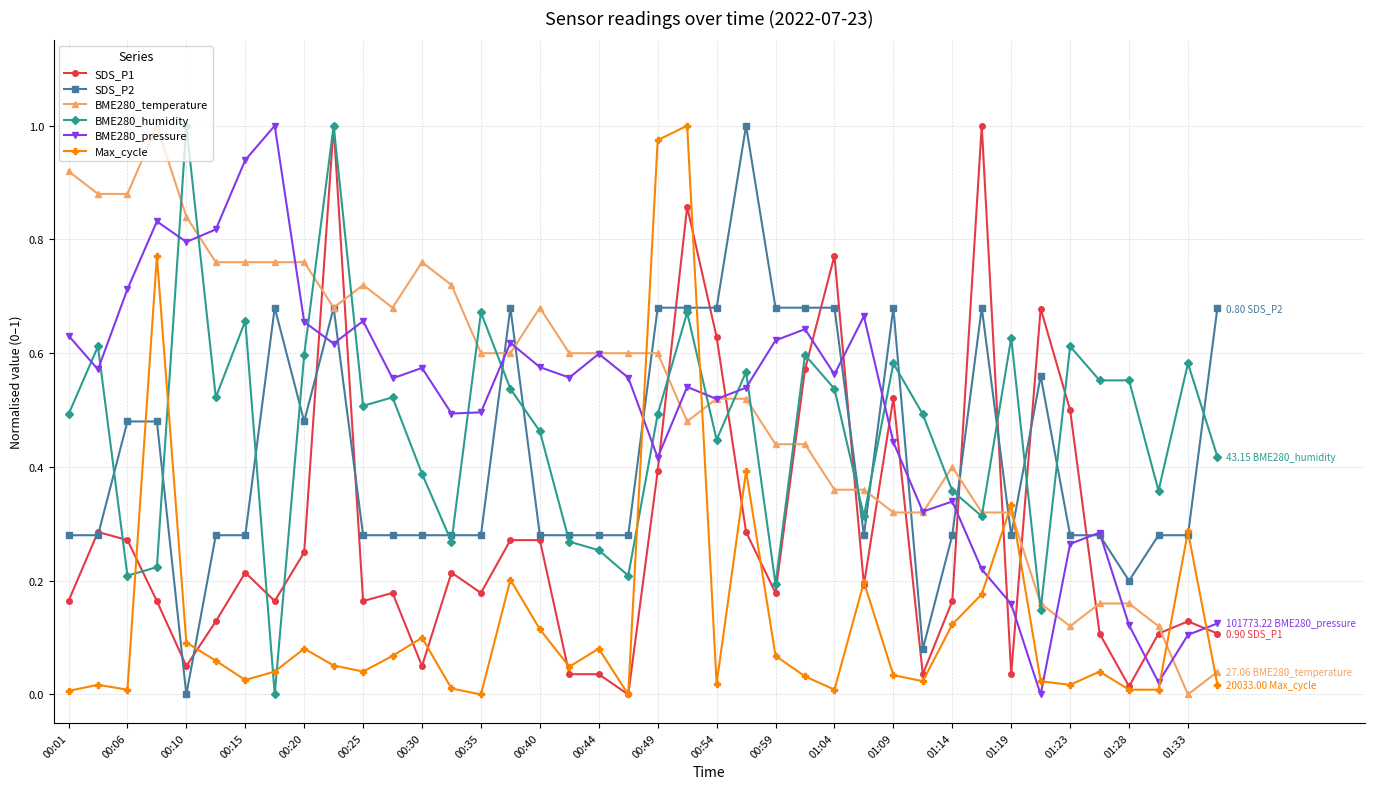

What are all the series names shown in the legend?

SDS_P1, SDS_P2, BME280_temperature, BME280_humidity, BME280_pressure, Max_cycle